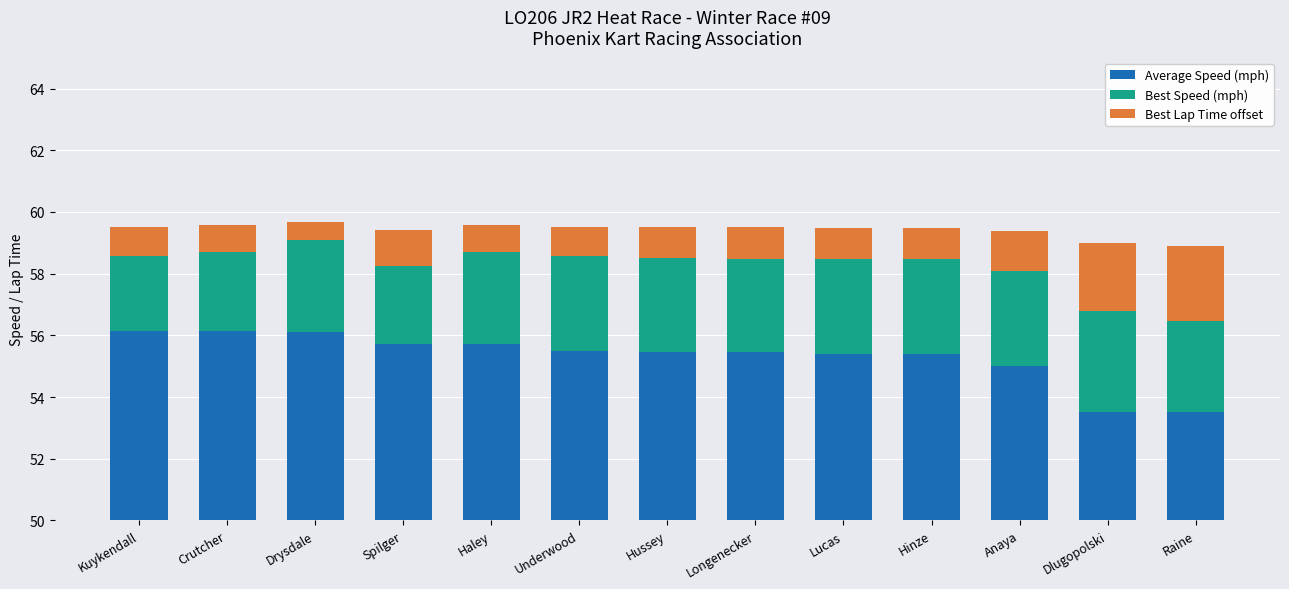

Rank the categories by Best Lap Time offset value from highest to lowest.

Raine, Dlugopolski, Anaya, Spilger, Lucas, Hinze, Longenecker, Hussey, Underwood, Kuykendall, Haley, Crutcher, Drysdale